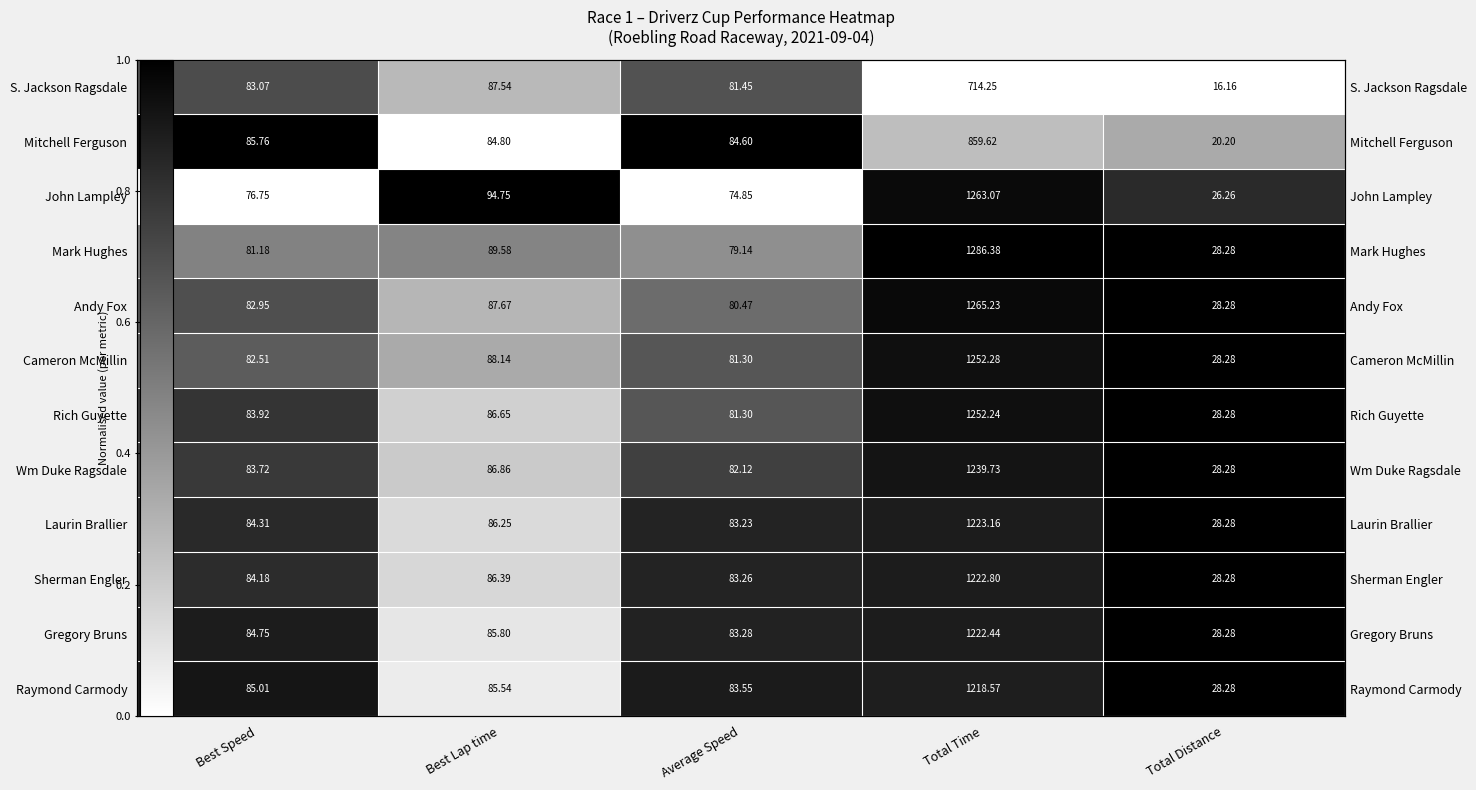

True or false: Andy Fox has a value of 0.5 at Total Distance.

False